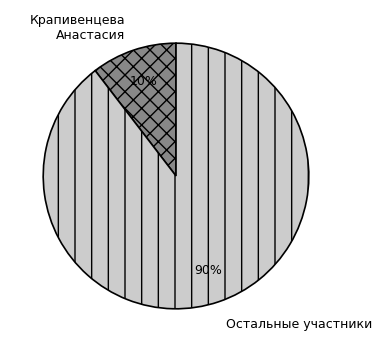

Is the sum of Остальные участники and Крапивенцева Анастасия greater than half?

Yes